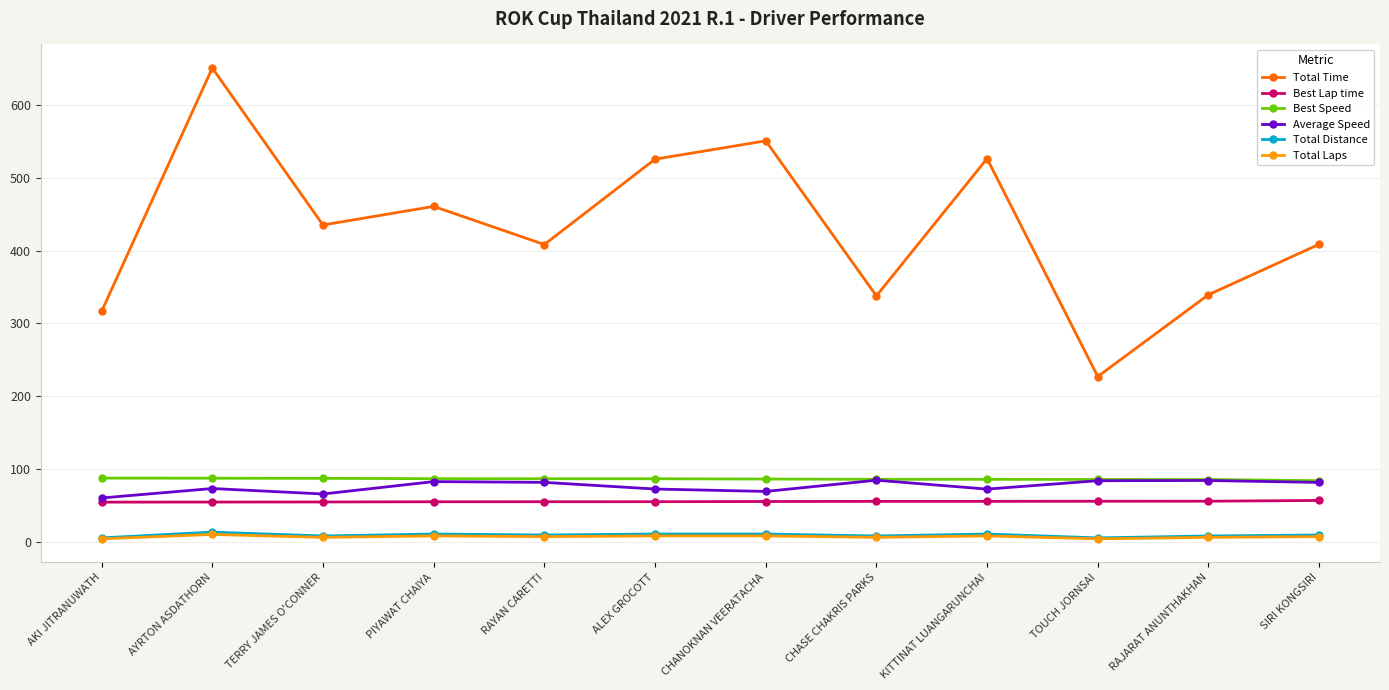

The value of Best Speed at AYRTON ASDATHORN is 87.3. True or false?

True